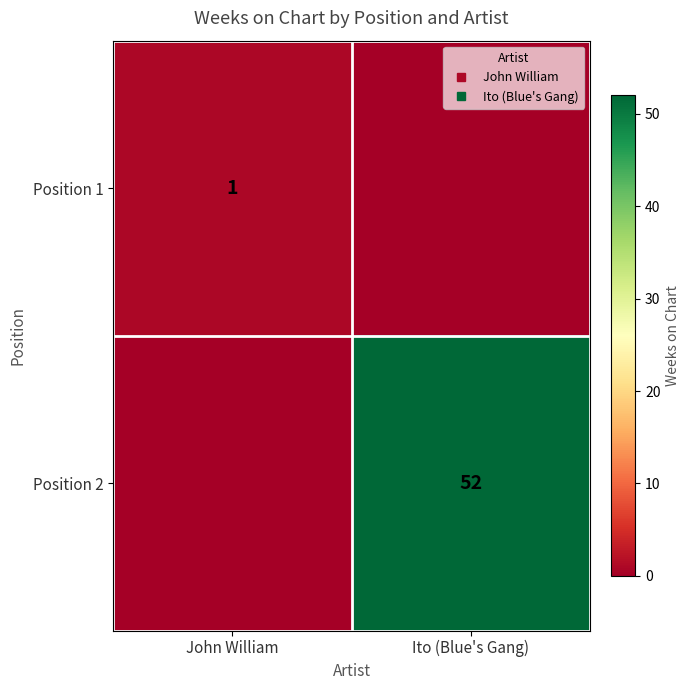

List the labels in order of Position 2 value, largest first.

Ito (Blue's Gang), John William